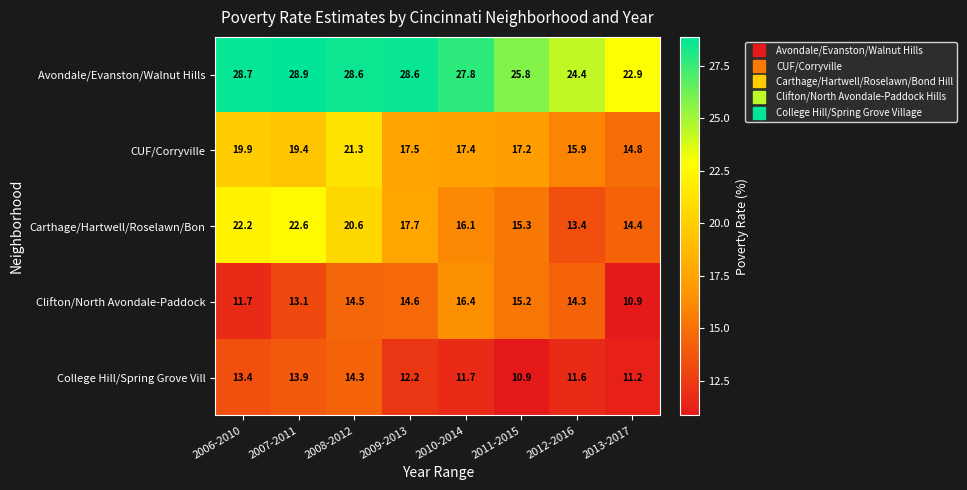

Is it true that College Hill/Spring Grove Vill equals 13.4 at 2006-2010?

True